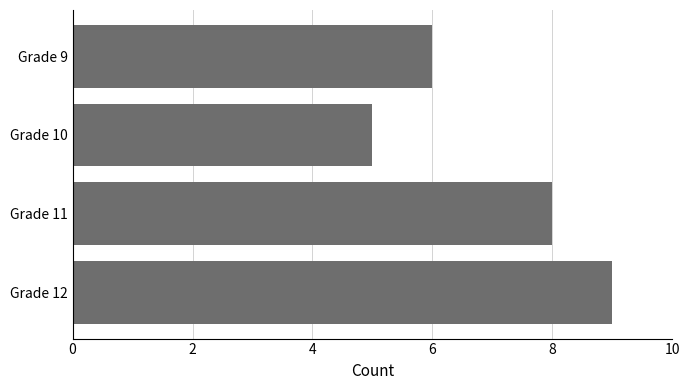

What is the average value?

7